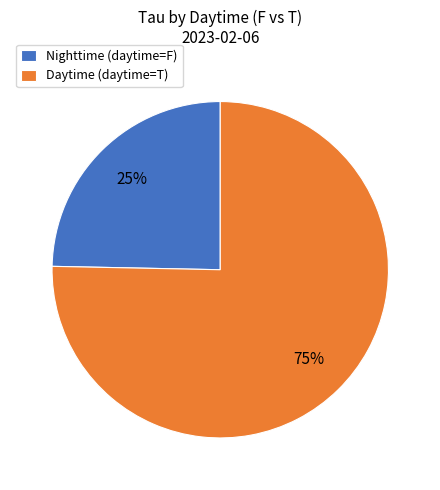

Is the sum of Nighttime (daytime=F) and Daytime (daytime=T) greater than half?

Yes